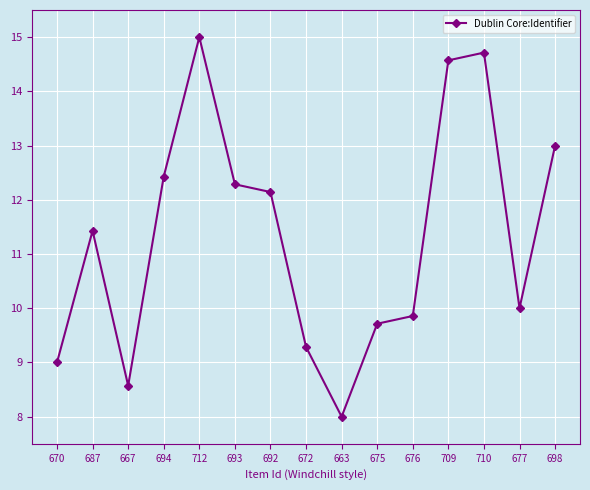

What is the minimum value shown in the chart?

8.0